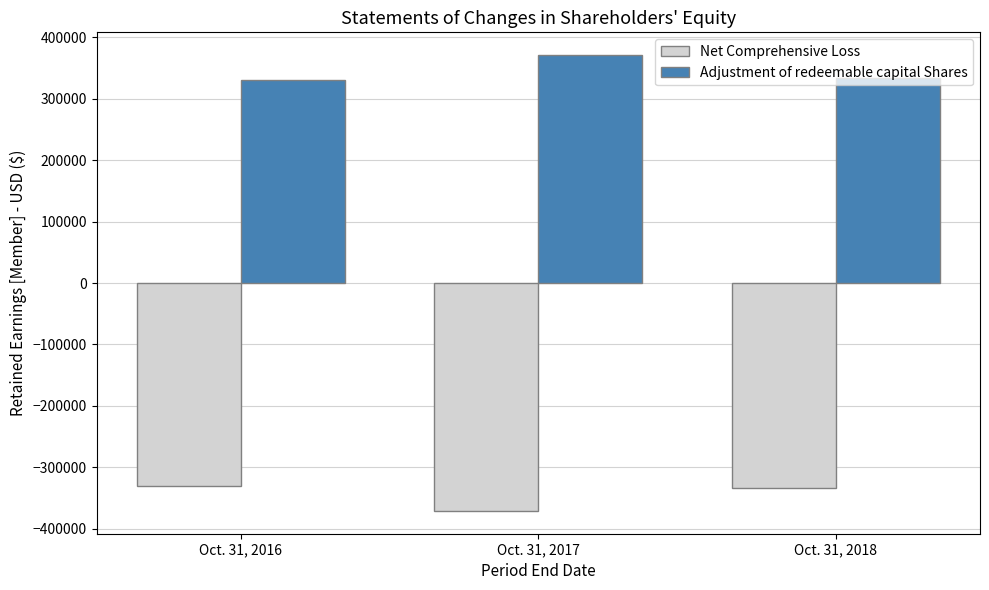

The Net Comprehensive Loss series shows -514827 at Oct. 31, 2018. True or false?

False